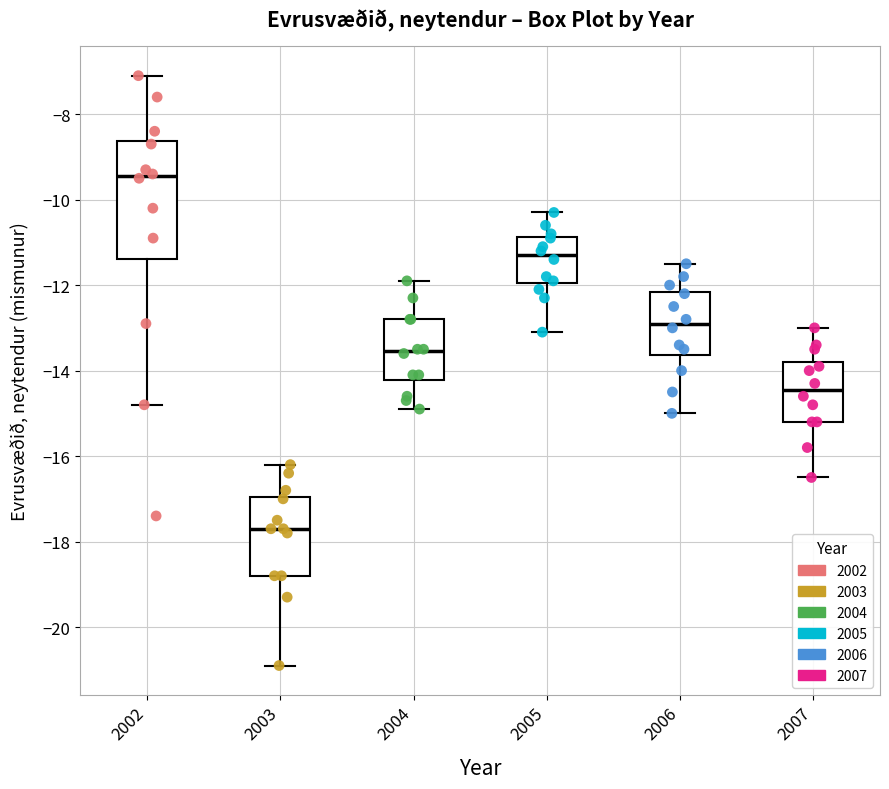

Comparing the boxes themselves (not the whiskers), which one is the tallest?

2002